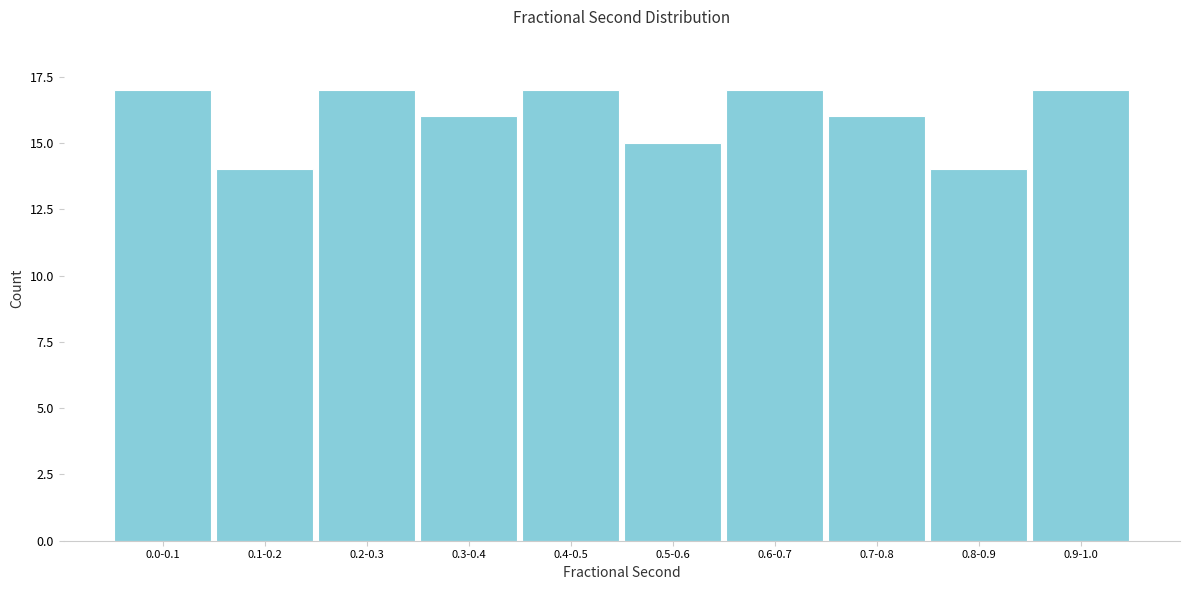

Reading left to right, extract all data points from this chart.

17	14	17	16	17	15	17	16	14	17